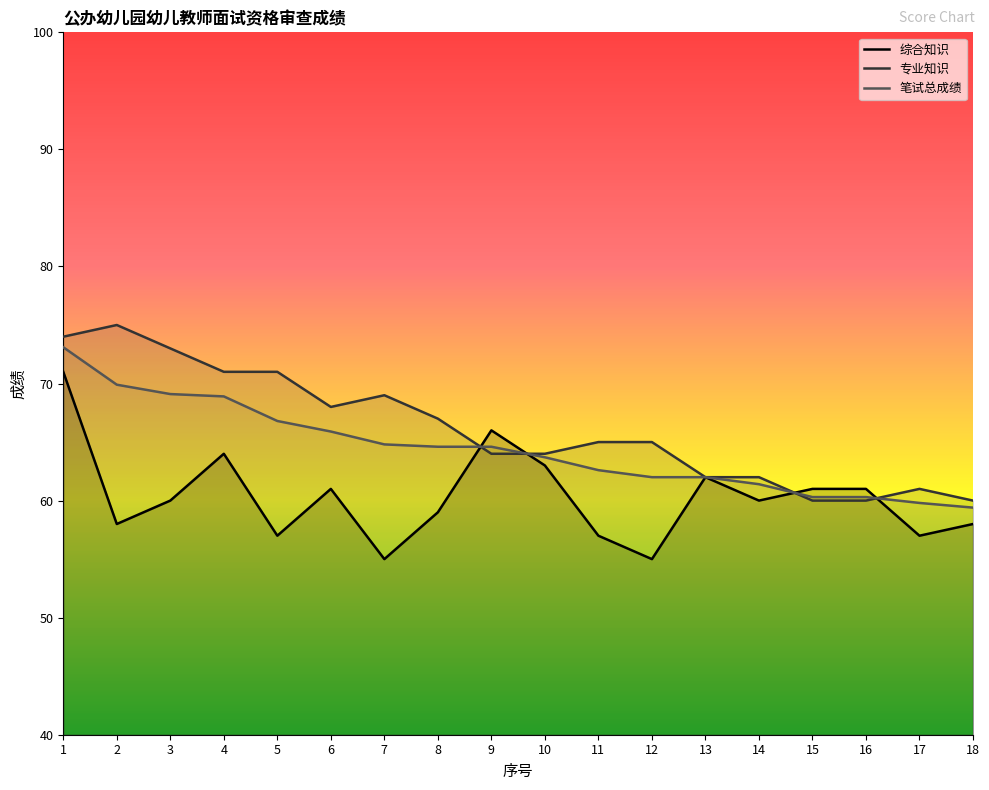

Which category has the highest value across all series?

2